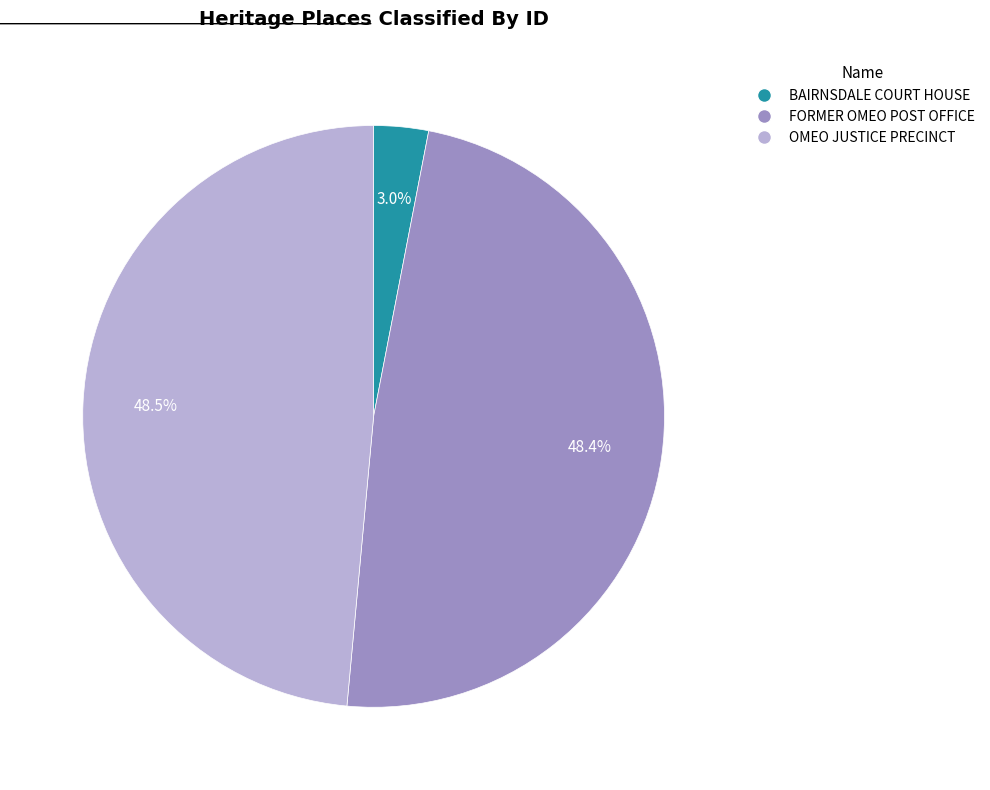

Which category has the smallest portion of the pie?

BAIRNSDALE COURT HOUSE